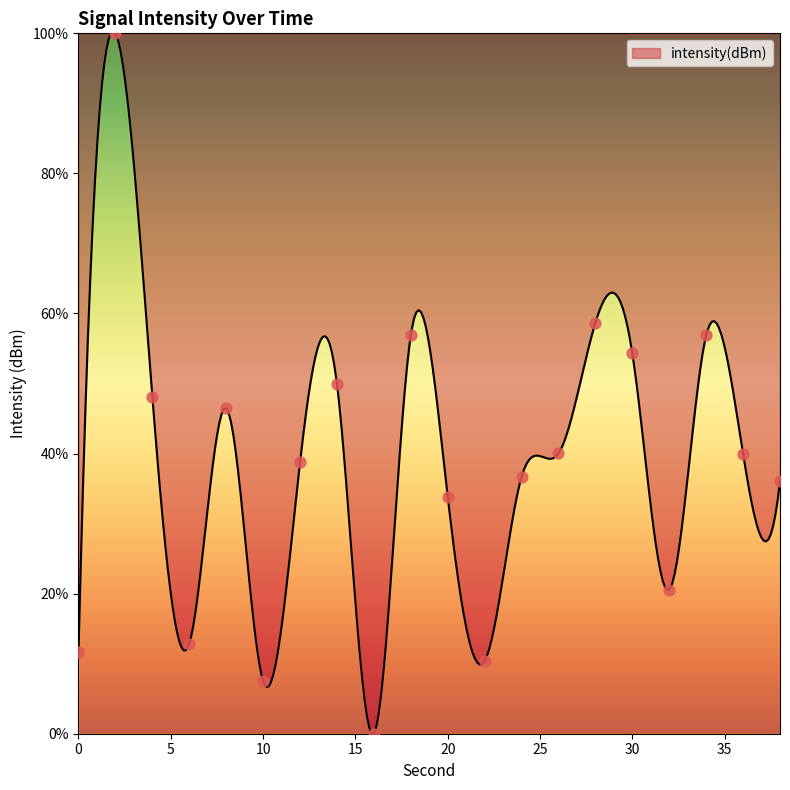

What is the change in value from 4 to 18?

+8.8